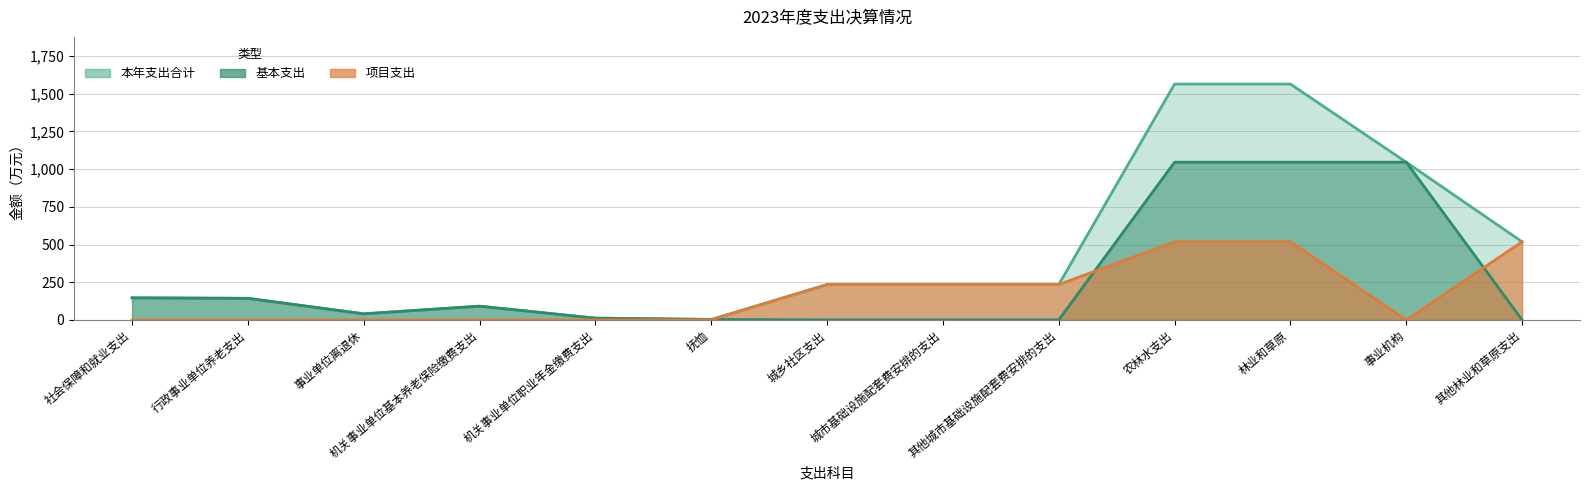

In 项目支出, how many points are lower than both neighbors (excluding endpoints)?

1